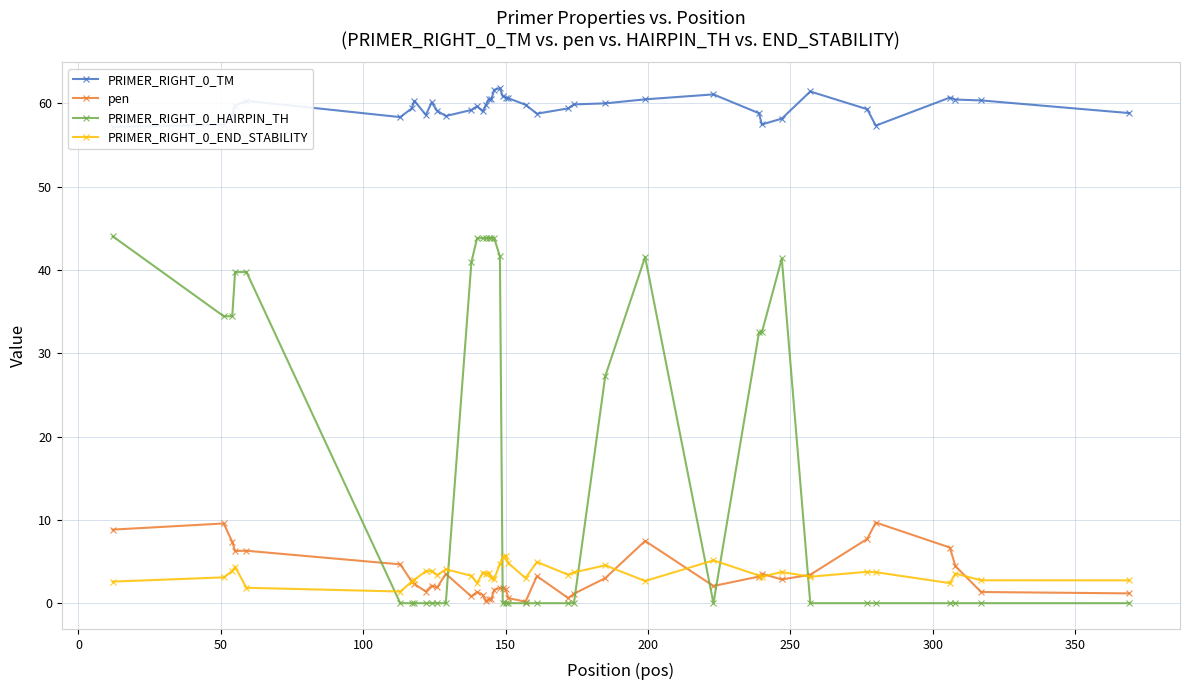

Reading left to right, list all the values displayed in this chart.

PRIMER_RIGHT_0_TM: 57.2	57.4	58.6	59.7	60.3	58.3	59.4	60.3	58.6	60.1	59.1	58.5	59.2	59.7	59.0	59.8	60.5	60.5	61.6	61.8	60.8	60.7	60.6	59.8	58.7	59.4	59.9	60.0	60.5	61.1	58.8	57.5	58.2	61.4	59.3	57.3	60.7	60.4	60.3	58.8
pen: 8.8	9.6	7.4	6.3	6.3	4.7	2.6	2.3	1.4	2.1	1.9	3.5	0.8	1.3	1.0	0.2	0.5	0.5	1.6	1.8	1.8	1.7	0.6	0.2	3.3	0.6	1.1	3.0	7.5	2.1	3.2	3.5	2.8	3.4	7.7	9.7	6.7	4.4	1.3	1.2
PRIMER_RIGHT_0_HAIRPIN_TH: 44.0	34.4	34.4	39.7	39.7	0.0	0.0	0.0	0.0	0.0	0.0	0.0	41.0	43.8	43.8	43.8	43.8	43.8	43.8	41.6	0.0	0.0	0.0	0.0	0.0	0.0	0.0	27.2	41.5	0.0	32.5	32.5	41.4	0.0	0.0	0.0	0.0	0.0	0.0	0.0
PRIMER_RIGHT_0_END_STABILITY: 2.6	3.1	3.9	4.3	1.9	1.4	2.6	2.8	3.9	3.9	3.4	4.1	3.3	2.4	3.7	3.5	3.7	3.1	2.9	4.7	5.5	5.7	4.8	3.0	5.0	3.4	3.7	4.5	2.7	5.1	3.3	3.2	3.7	3.2	3.8	3.7	2.4	3.5	2.8	2.7